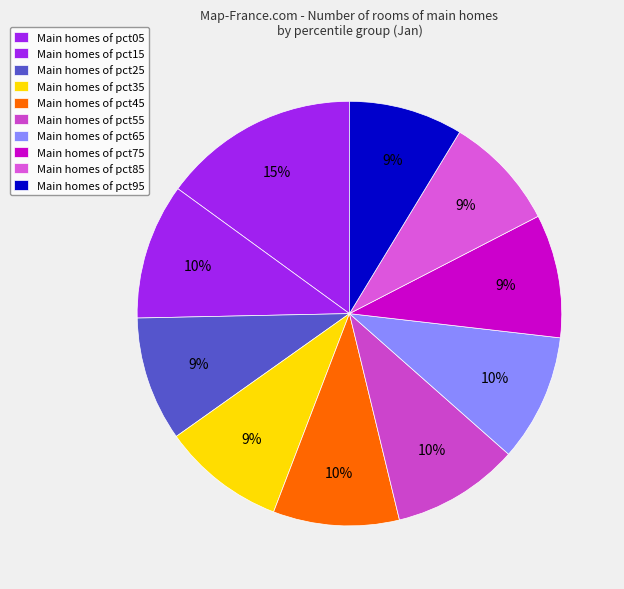

Which category has the biggest portion of the pie?

pct05